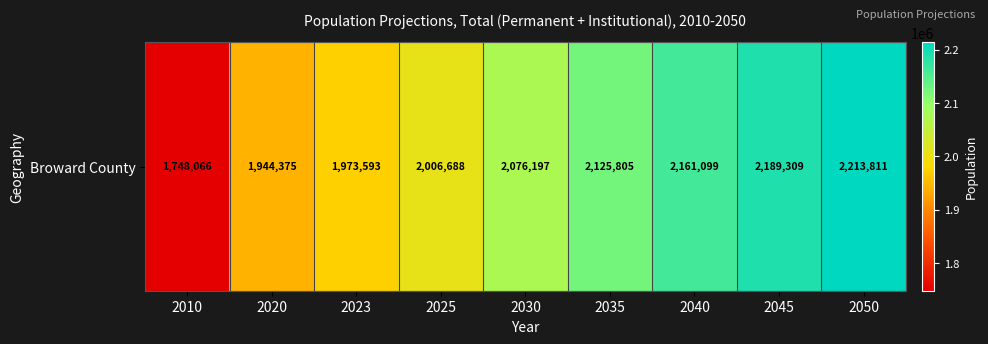

Is it true that the value at 2020 is 420656?

False